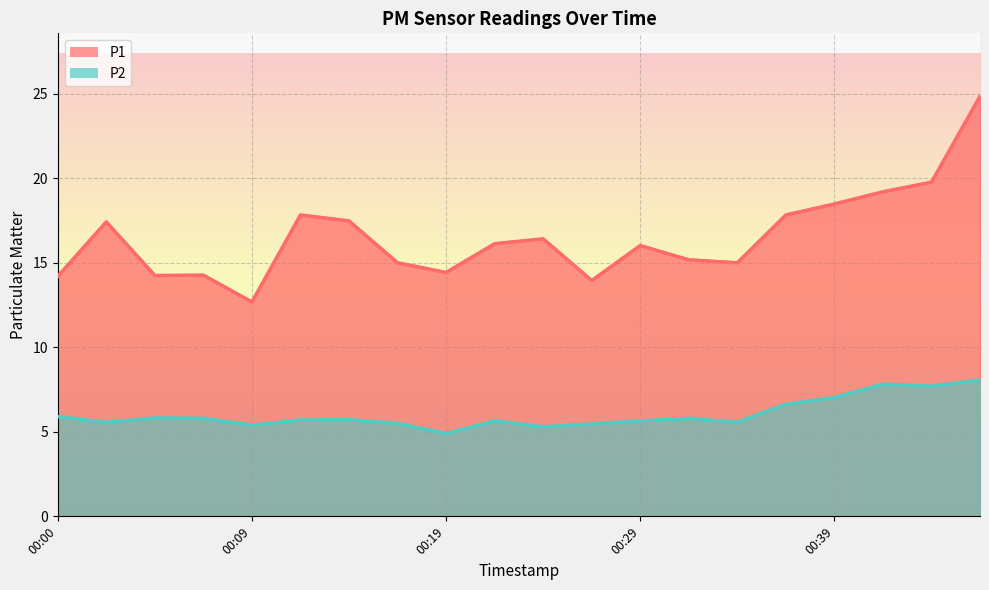

Reading right to left, list all the values displayed in this chart.

P1: 00:46=24.9	00:43=19.8	00:41=19.2	00:39=18.5	00:36=17.8	00:34=15.0	00:31=15.2	00:29=16.0	00:26=13.9	00:24=16.4	00:22=16.1	00:19=14.4	00:17=15.0	00:14=17.5	00:12=17.8	00:09=12.7	00:07=14.3	00:04=14.2	00:02=17.4	00:00=14.2
P2: 00:46=8.1	00:43=7.7	00:41=7.8	00:39=7.0	00:36=6.6	00:34=5.6	00:31=5.8	00:29=5.7	00:26=5.5	00:24=5.3	00:22=5.7	00:19=4.9	00:17=5.5	00:14=5.7	00:12=5.7	00:09=5.4	00:07=5.8	00:04=5.8	00:02=5.6	00:00=5.9